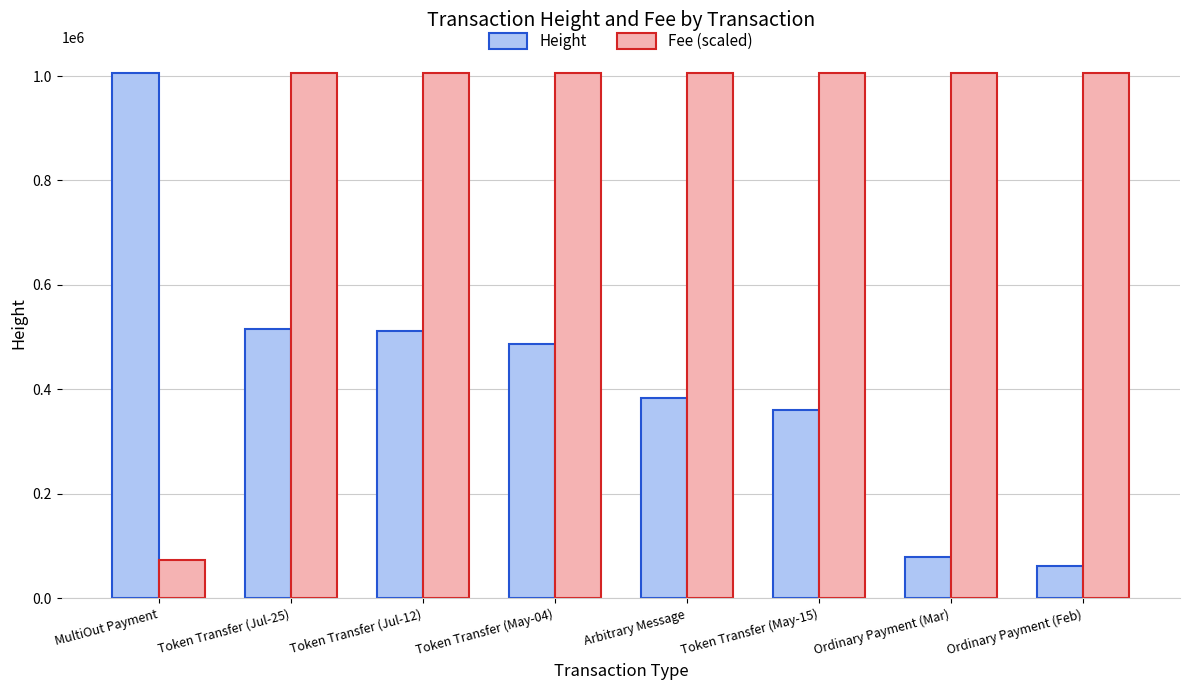

Read the Fee (scaled) value at Arbitrary Message.

1005560.0